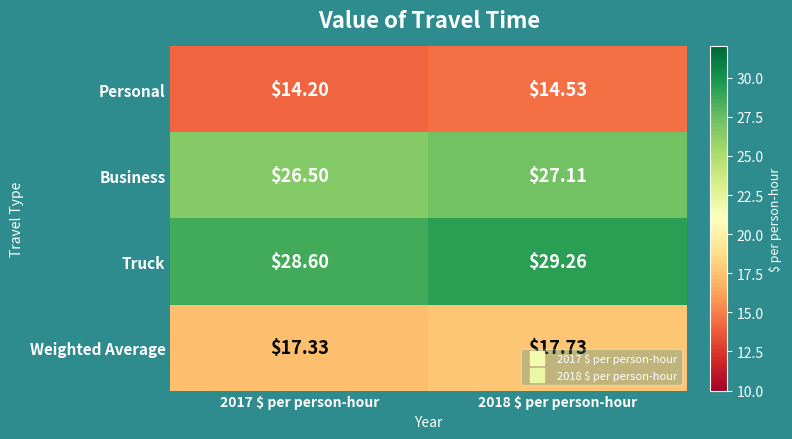

Which series has the largest total across all categories?

Truck